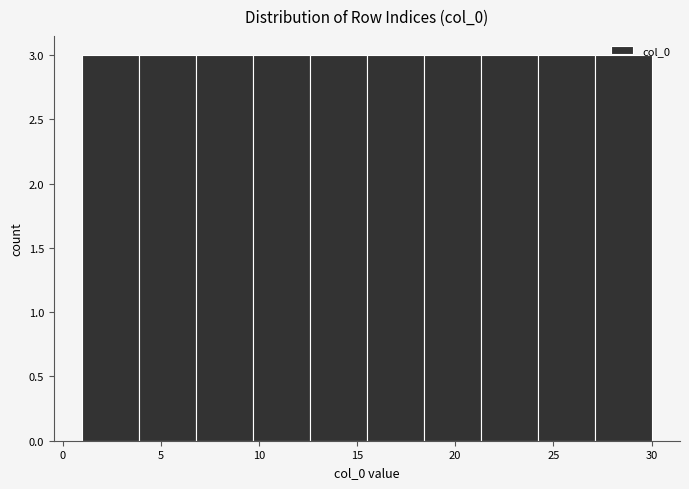

Reading left to right, transcribe this chart: for each bar, give the range it covers on the x-axis and its height. Neither the bar edges nor the heights are printed on the chart, so give them approximately, as read against the axes.

1.0 to 3.9: 3
3.9 to 6.8: 3
6.8 to 9.7: 3
9.7 to 12.6: 3
12.6 to 15.5: 3
15.5 to 18.4: 3
18.4 to 21.3: 3
21.3 to 24.2: 3
24.2 to 27.1: 3
27.1 to 30.0: 3